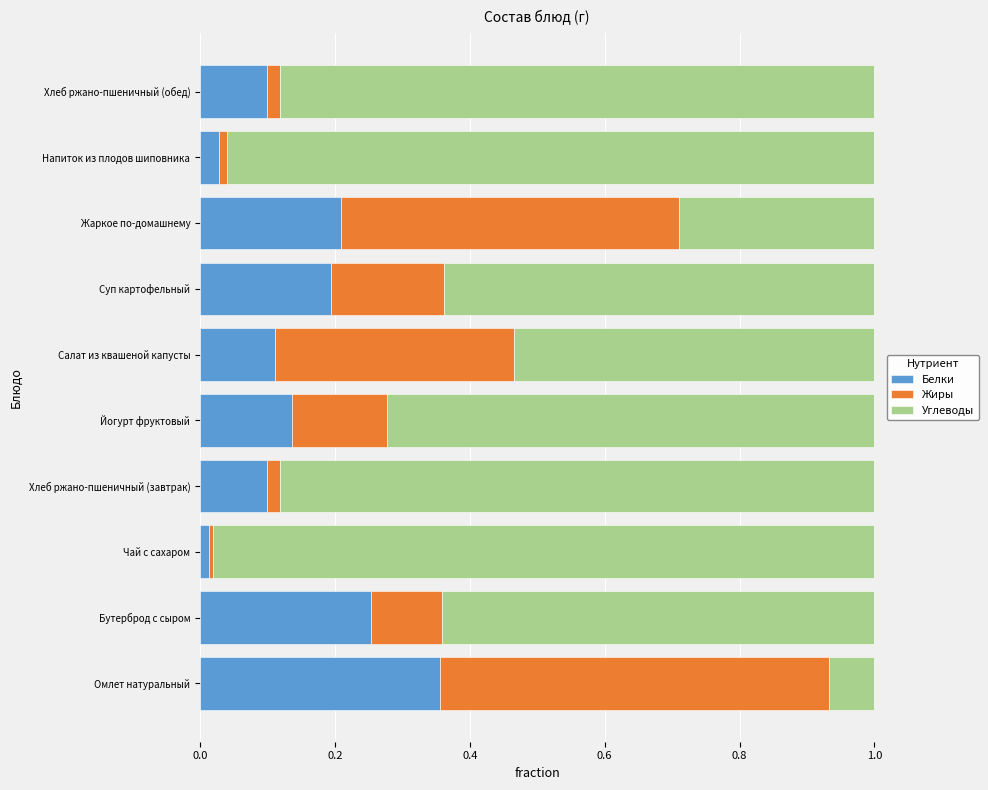

At which label does Белки reach its peak?

Омлет натуральный